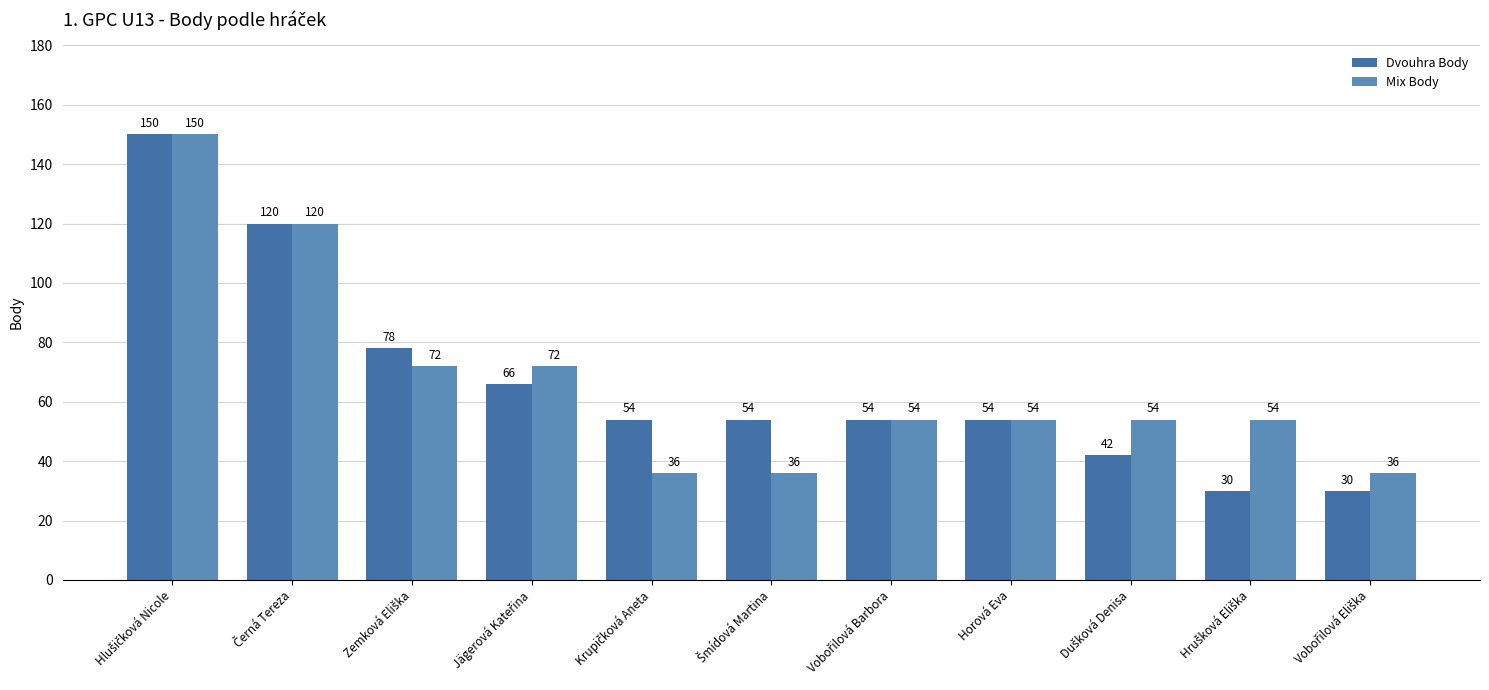

How many data points does each series have?

11